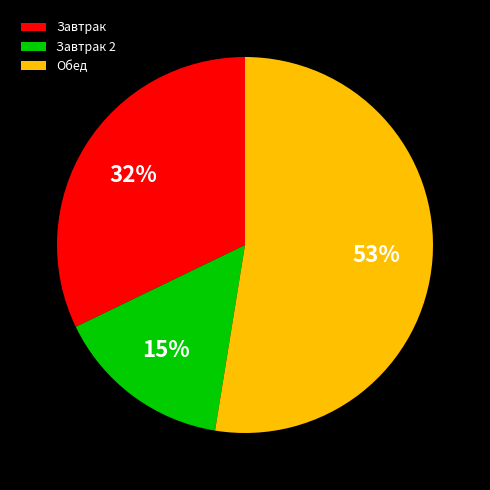

What percentage is the Обед slice, to the nearest percent?

53%